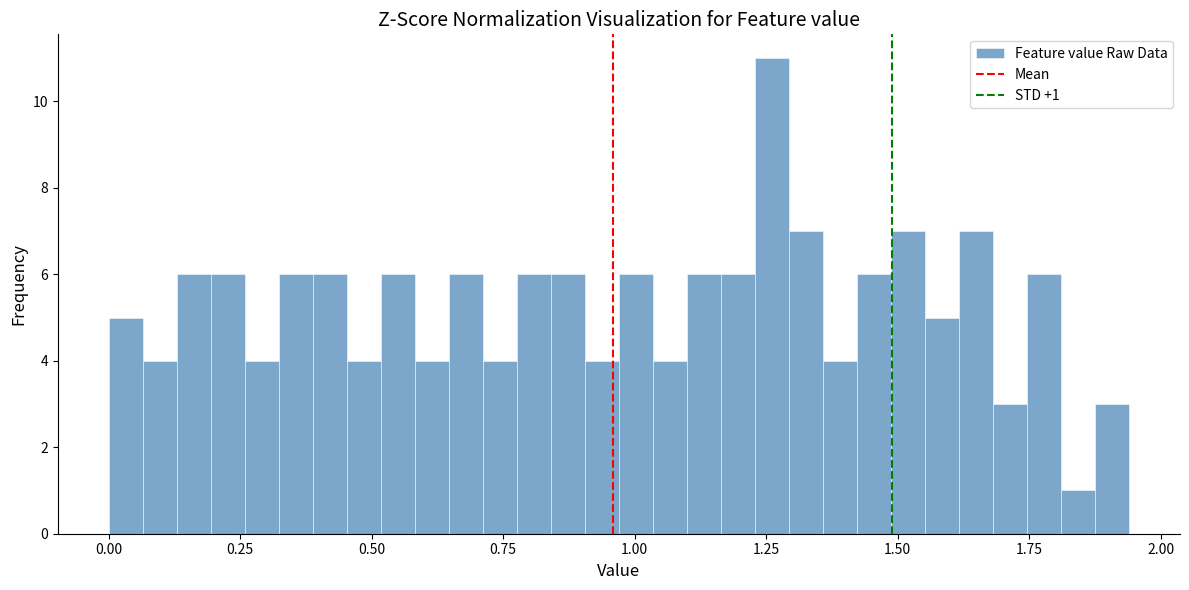

Around what value on the x-axis is the tallest bar? Give the approximate position of its centre, as read against the axis.

1.25